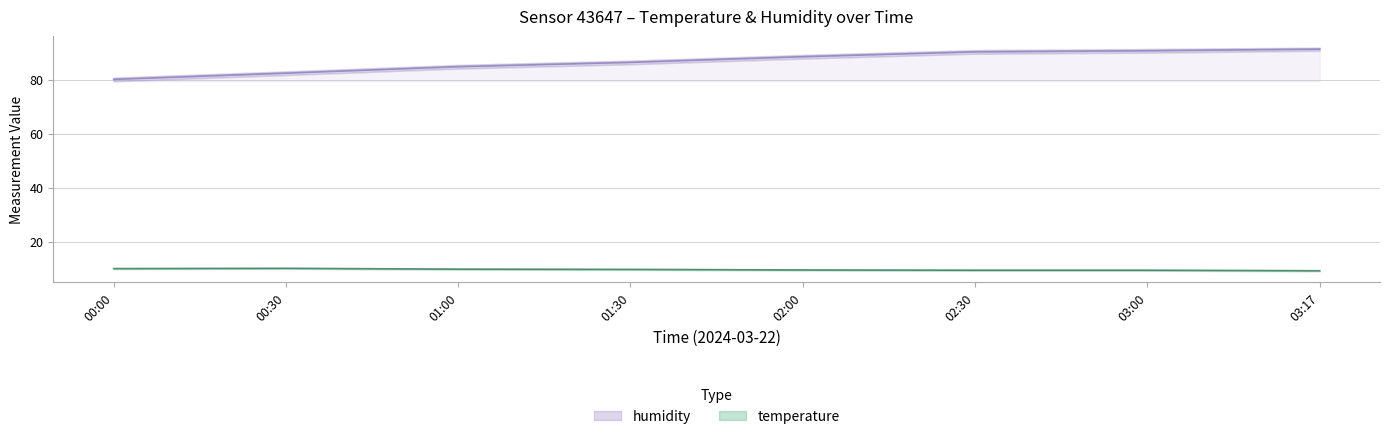

What is the label of the 7th point from the left?

03:00